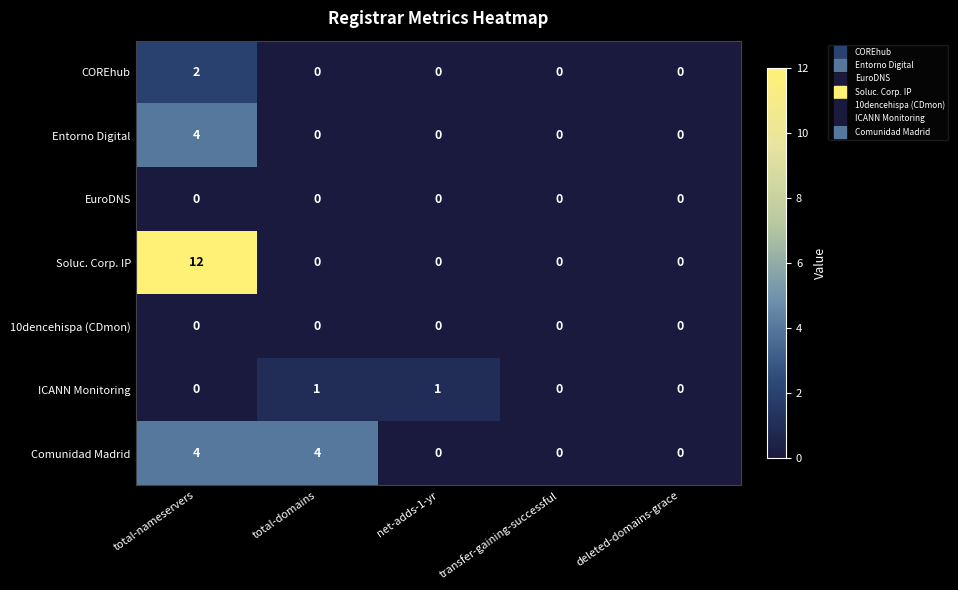

What is the difference between the maximum and second lowest values in the Comunidad Madrid series?

4